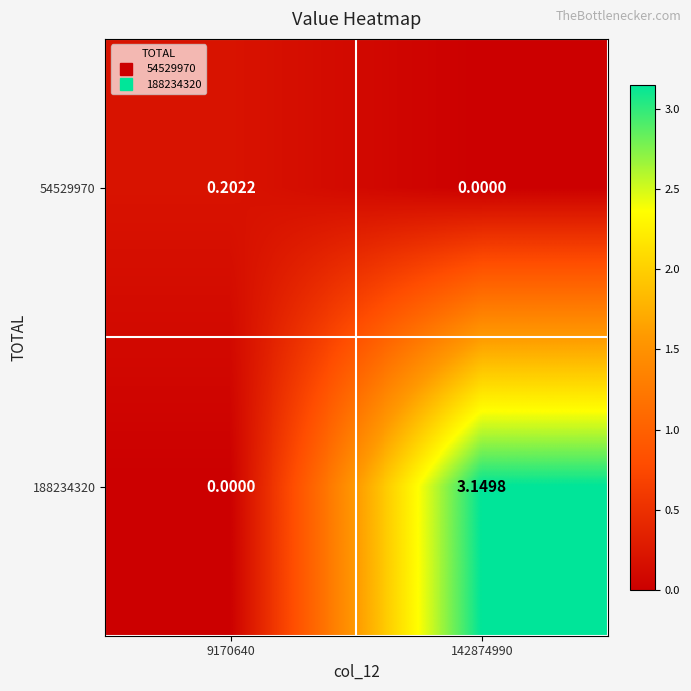

Is the value of 54529970 at 9170640 greater than the value of 188234320 at 142874990?

No